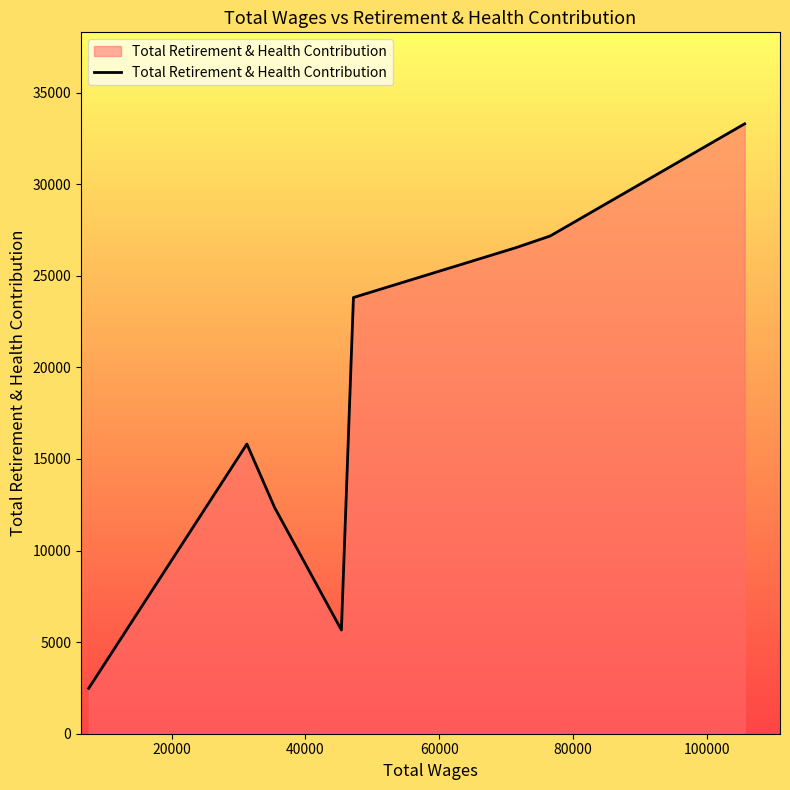

What is the difference between the maximum and minimum values?

30818